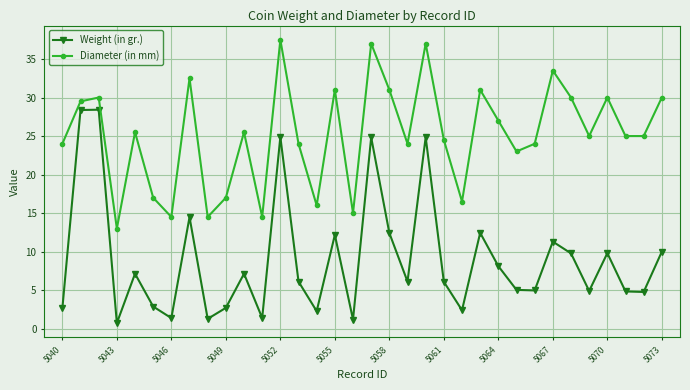

Count the number of categories in the chart.

34